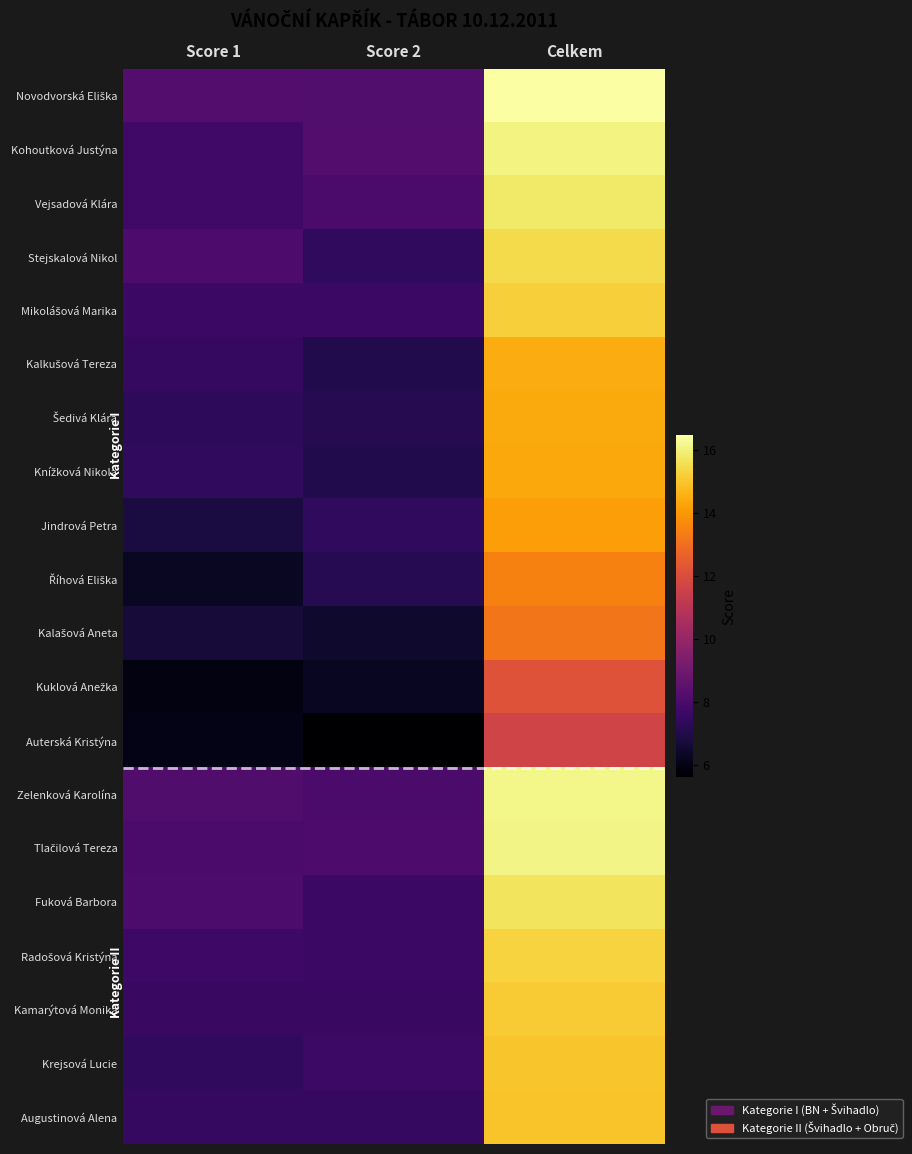

At how many categories does at least one series exceed 10?

1